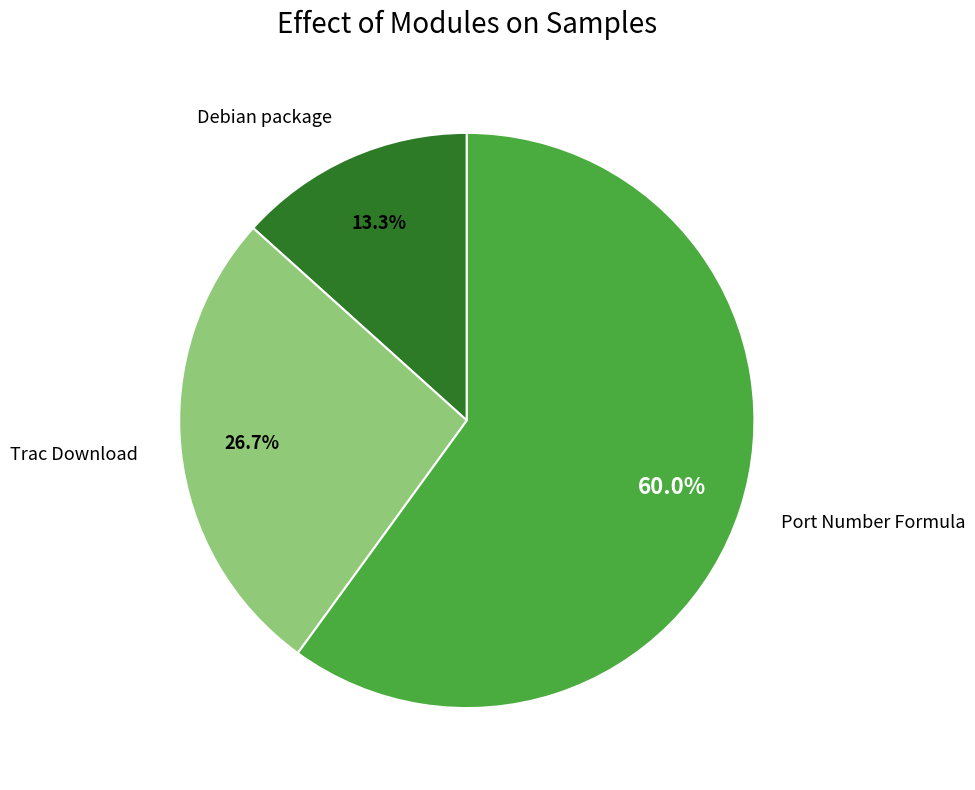

Does any single category account for the majority?

Yes